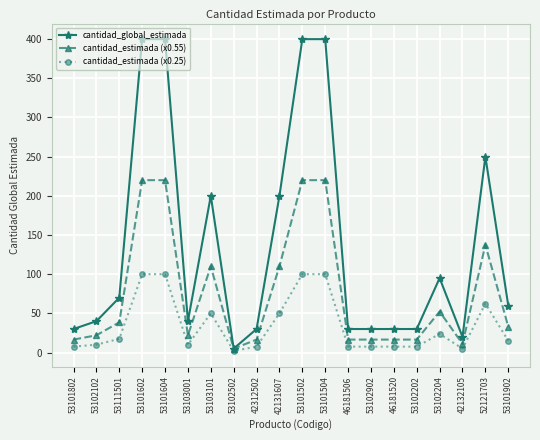

The value of cantidad_estimada (x0.25) at 53102204 is 23.8. True or false?

True